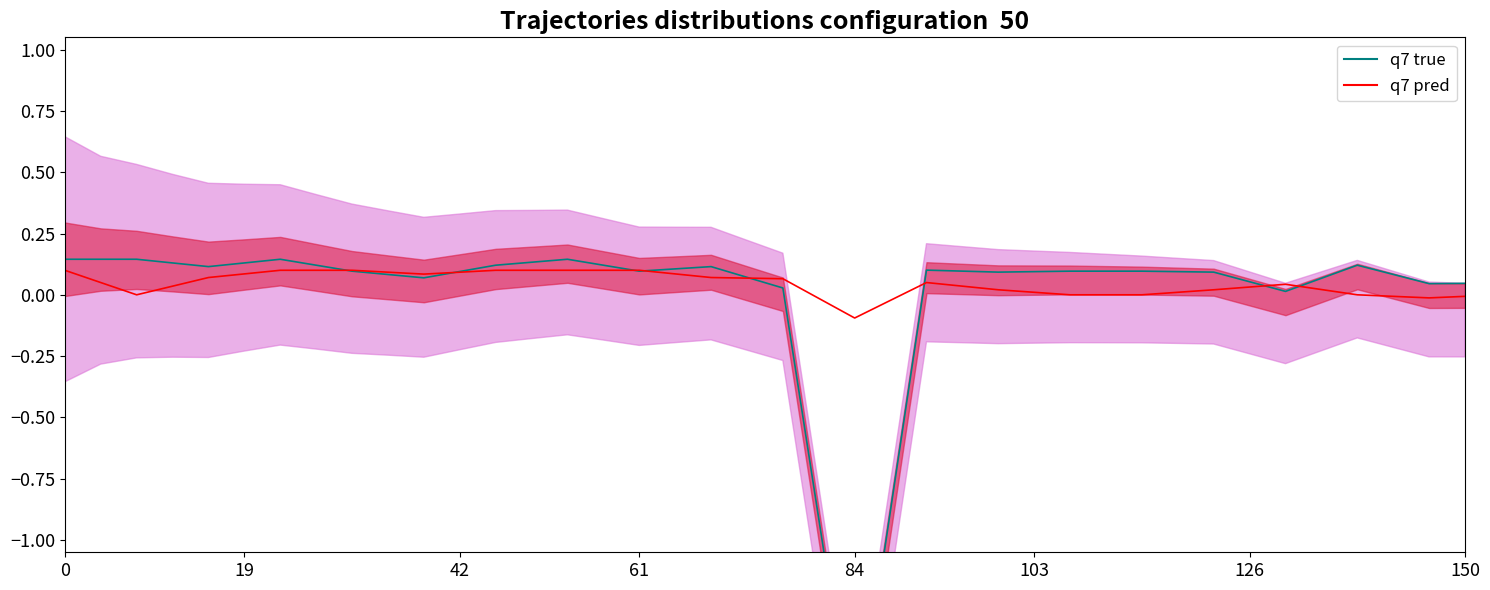

What is the highest value of the q7 true series?

0.1